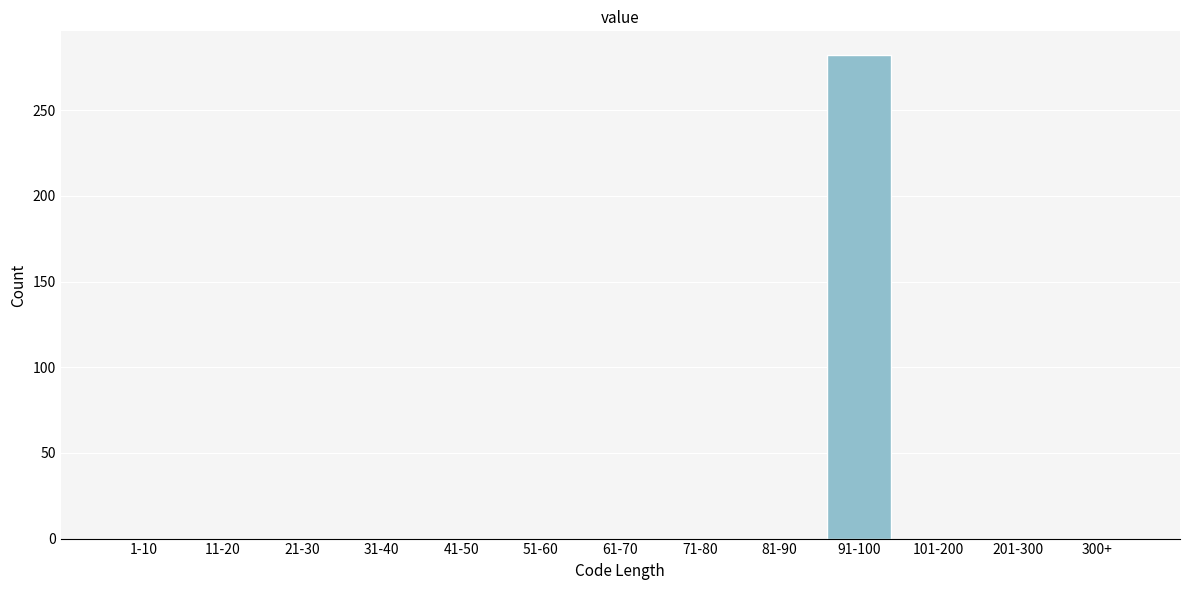

Reading left to right, what are all the values shown in this chart?

1-10=0	11-20=0	21-30=0	31-40=0	41-50=0	51-60=0	61-70=0	71-80=0	81-90=0	91-100=282	101-200=0	201-300=0	300+=0